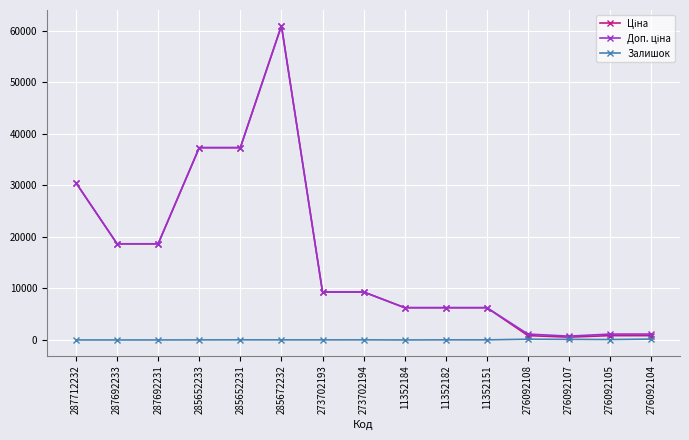

What is the maximum value shown in the chart?

61024.7